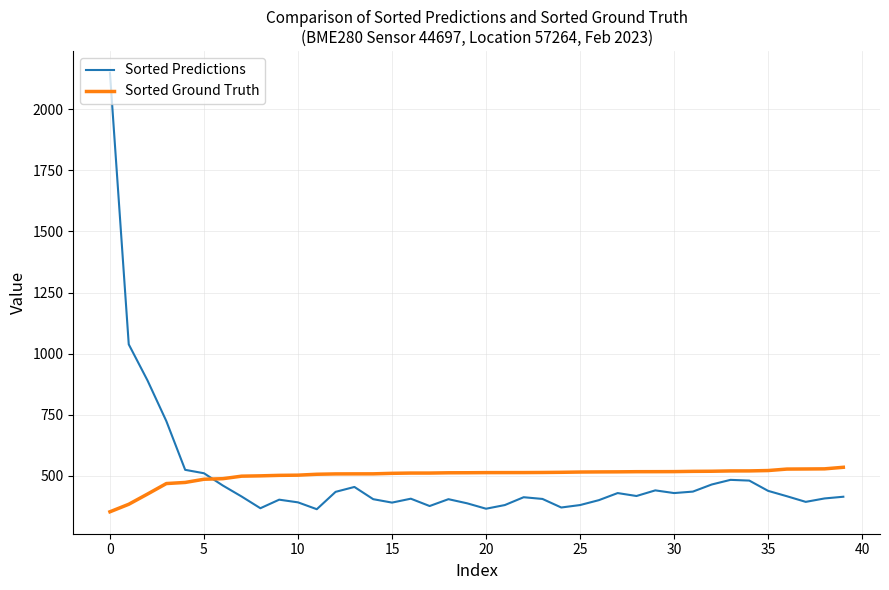

What is the minimum value shown in the chart?

353.5